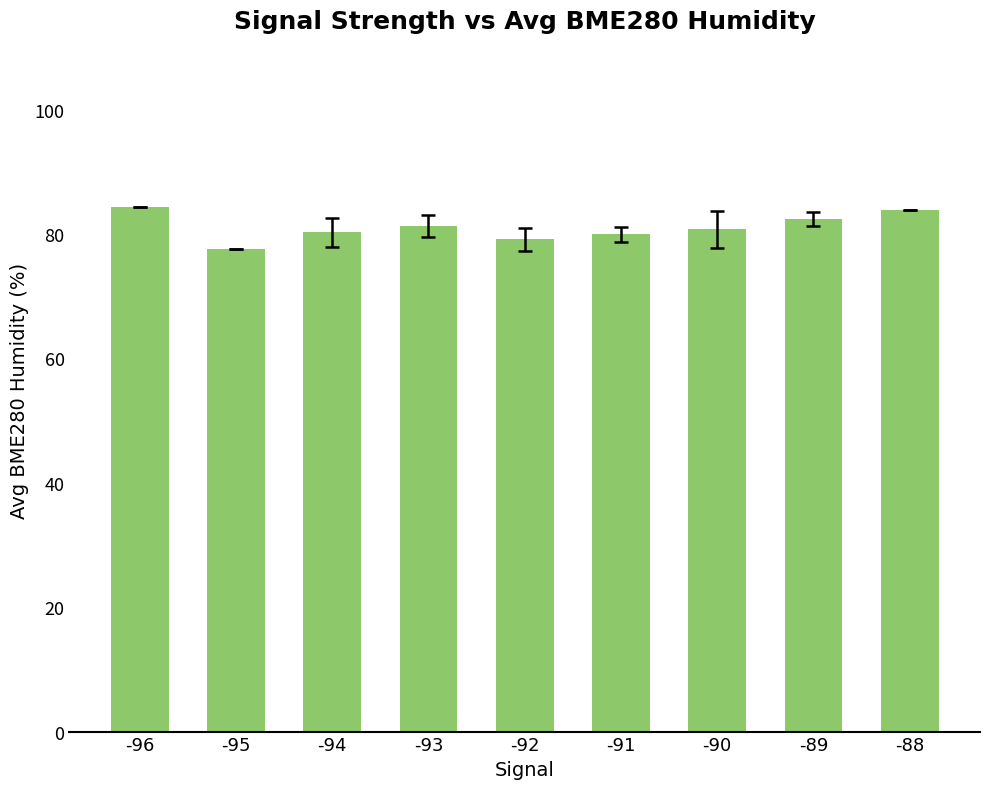

What is the value of the 7th bar from the left?

80.8